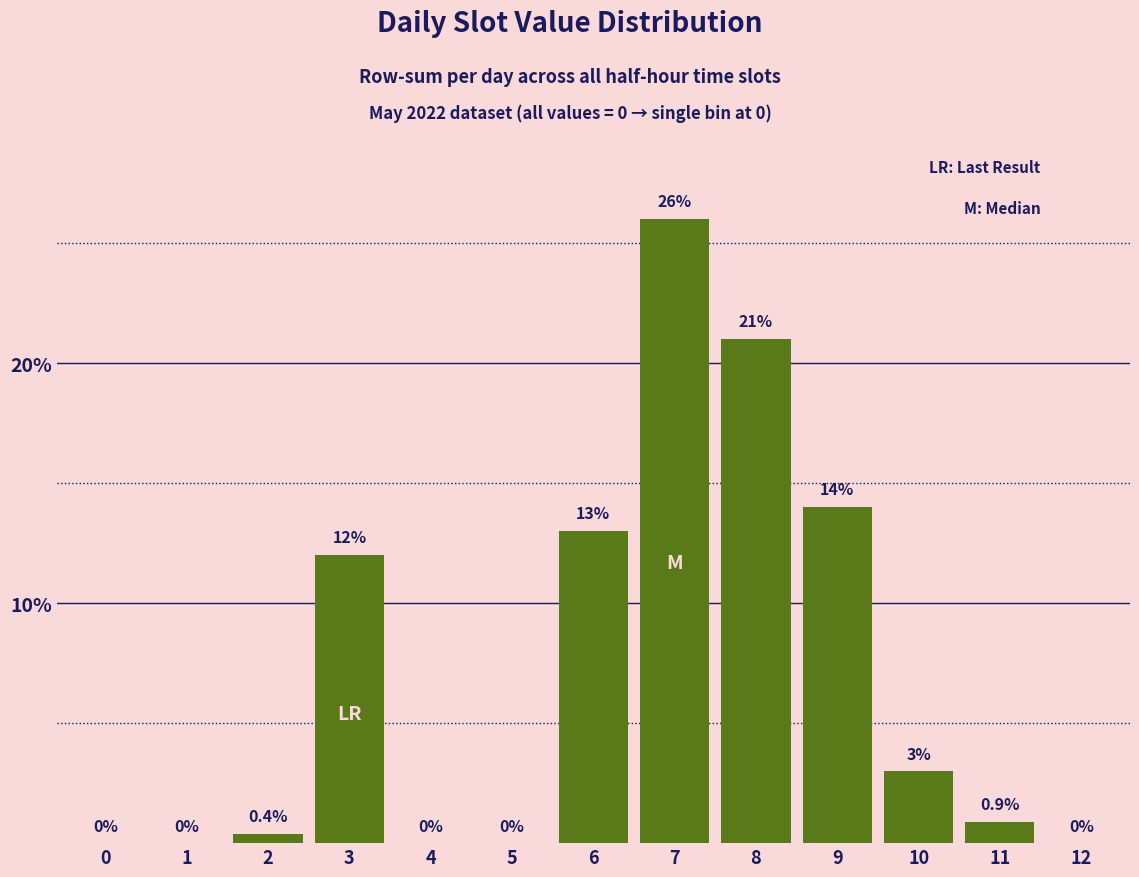

Reading left to right, transcribe all the data shown in this chart.

0=0.0	1=0.0	2=0.4	3=12.0	4=0.0	5=0.0	6=13.0	7=26.0	8=21.0	9=14.0	10=3.0	11=0.9	12=0.0